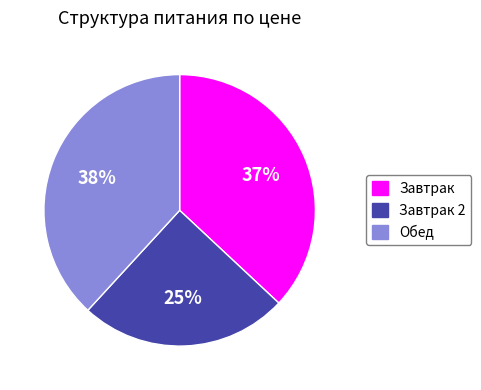

To the nearest percent, what is the difference between the largest and smallest slice percentages?

13%